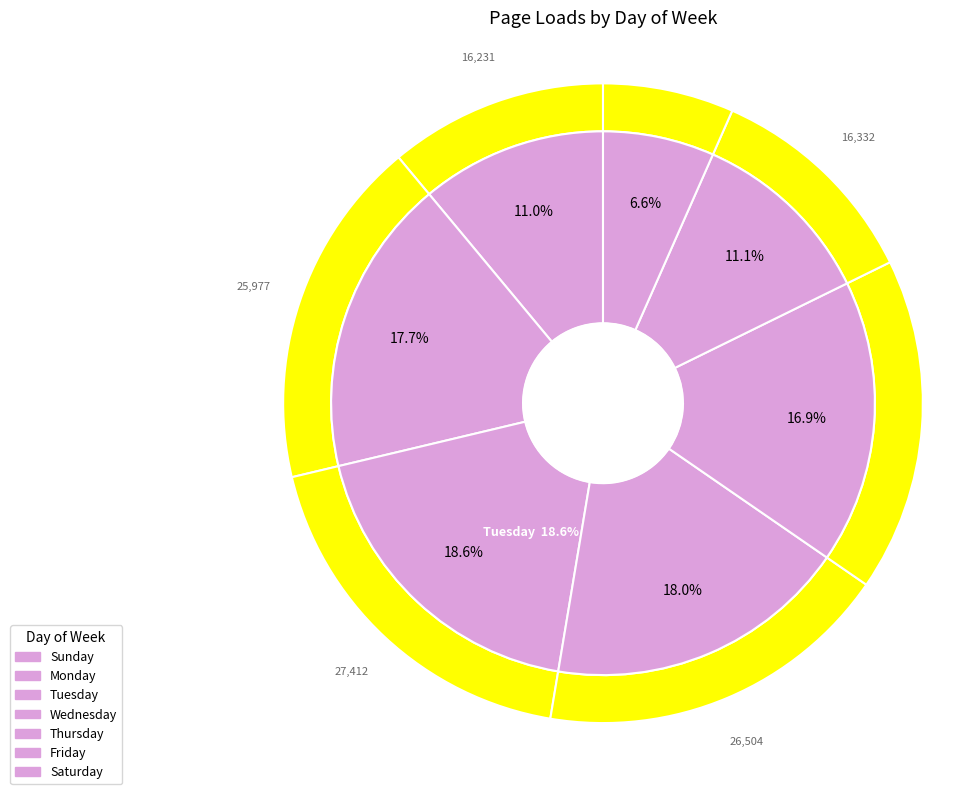

What is the smallest slice in the pie chart?

Saturday